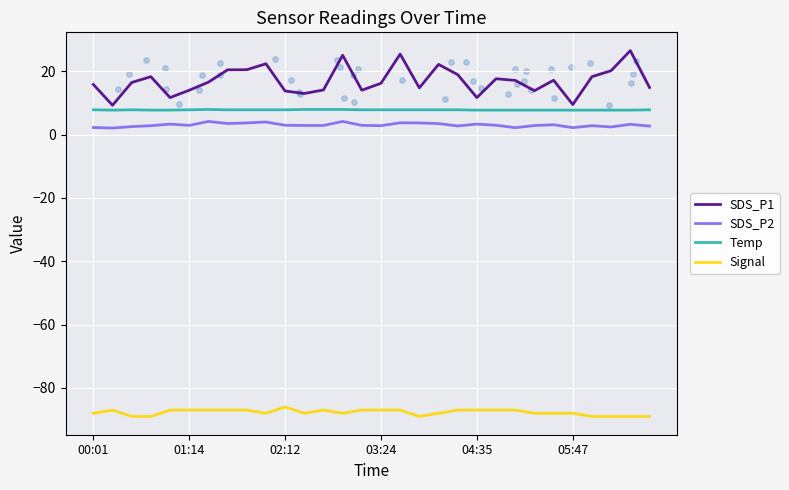

At which category is the sum across all series the highest?

16